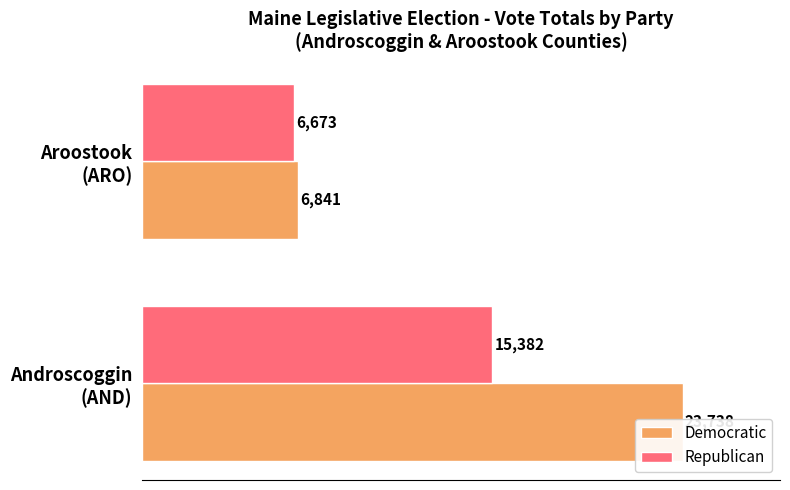

Is it true that Democratic equals 16047 at Androscoggin (AND)?

False